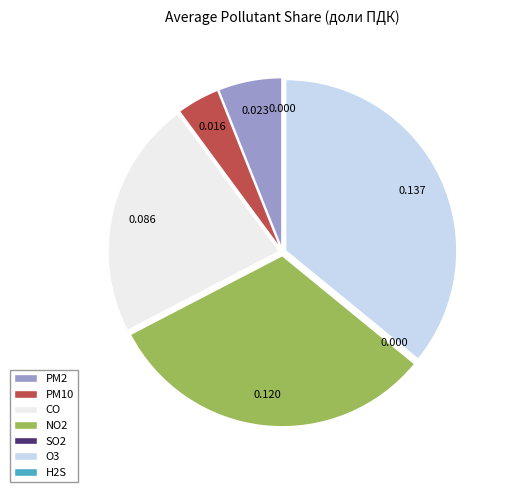

Is the sum of PM2 and CO greater than half?

No